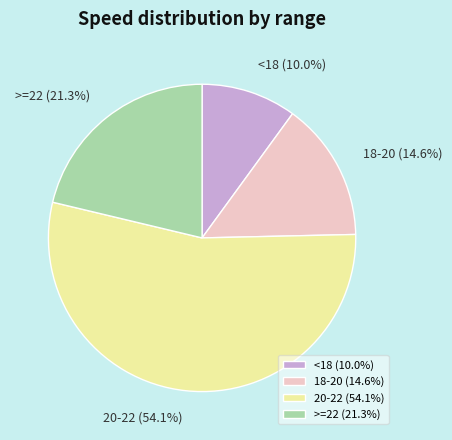

How many slices are in this pie chart?

4